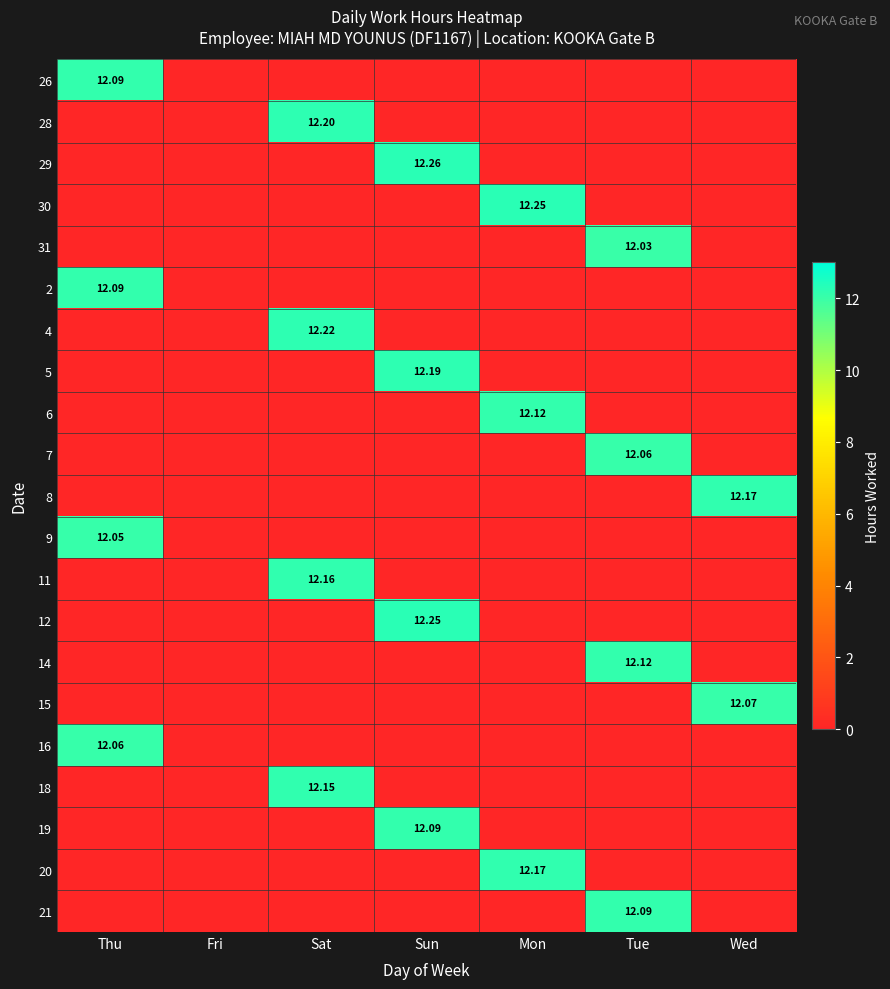

What is the sum of all 29 values?

12.3